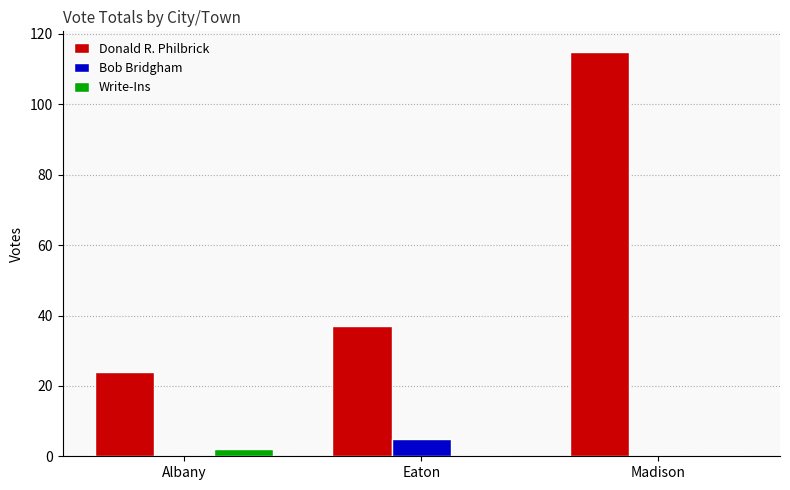

How many groups of bars are there?

3